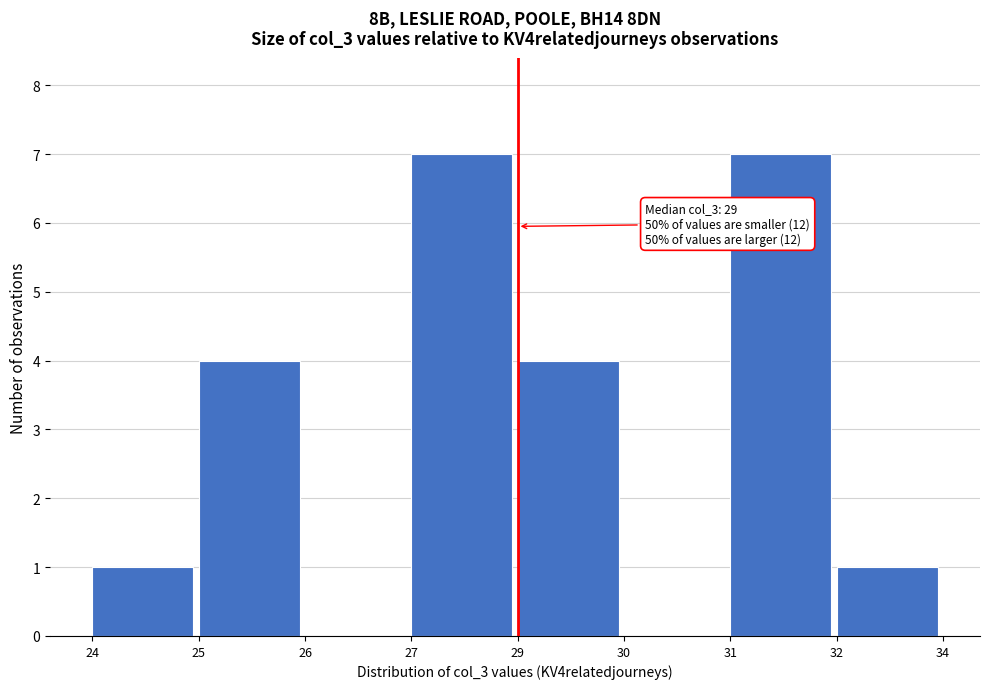

Reading left to right, transcribe all the data shown in this chart.

24=1	25=4	26=0	27=7	29=4	30=0	31=7	32=1